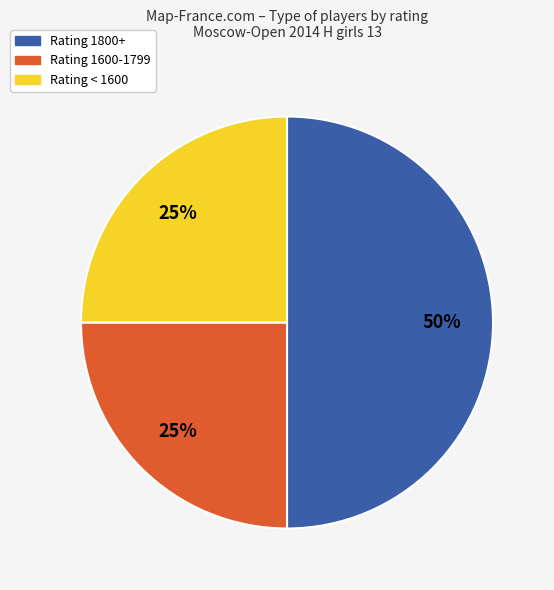

To the nearest percent, what is the difference between the largest and smallest slice percentages?

25%